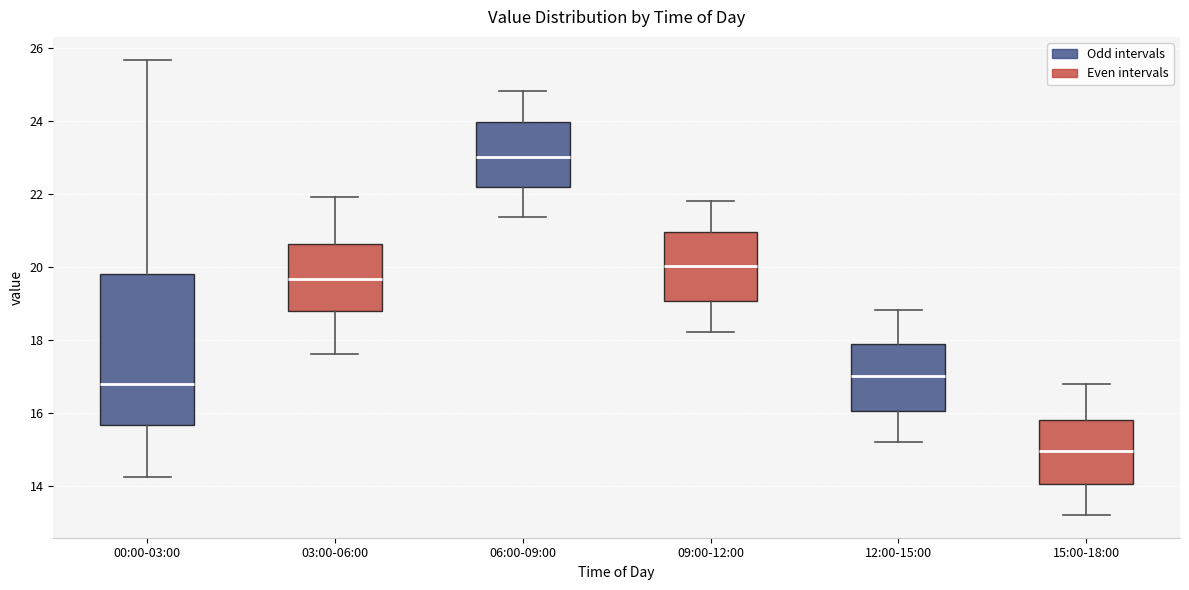

Reading left to right, read every box against the y-axis: the position of its median line, the range the box covers, and the ends of its whiskers. The values are not printed on the chart, so give them approximately, as read against the axis.

00:00-03:00: median 16.8, box 15.6 to 19.8, whiskers 14.2 to 25.6
03:00-06:00: median 19.6, box 18.8 to 20.6, whiskers 17.6 to 22.0
06:00-09:00: median 23.0, box 22.2 to 24.0, whiskers 21.4 to 24.8
09:00-12:00: median 20.0, box 19.0 to 21.0, whiskers 18.2 to 21.8
12:00-15:00: median 17.0, box 16.0 to 17.8, whiskers 15.2 to 18.8
15:00-18:00: median 15.0, box 14.0 to 15.8, whiskers 13.2 to 16.8